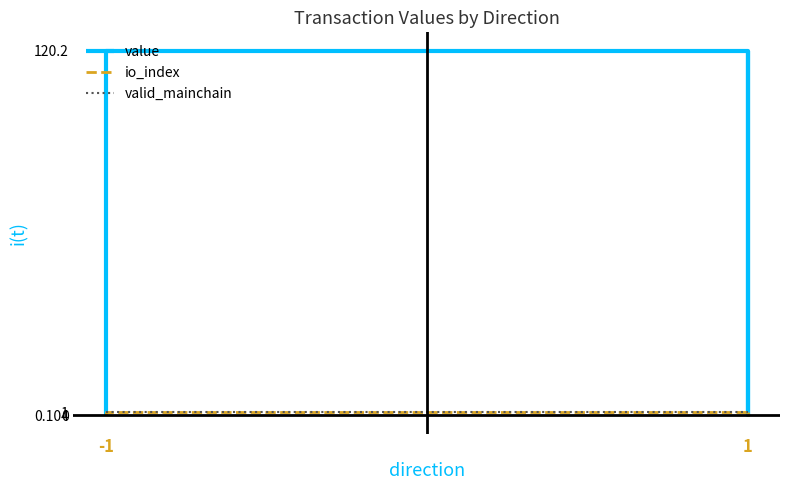

What are all the series names shown in the legend?

value, io_index, valid_mainchain